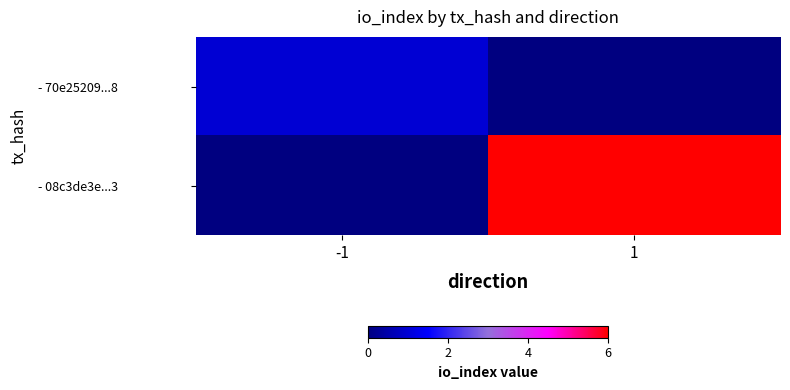

Which series changed the most between -1 and 1?

- 08c3de3e...3